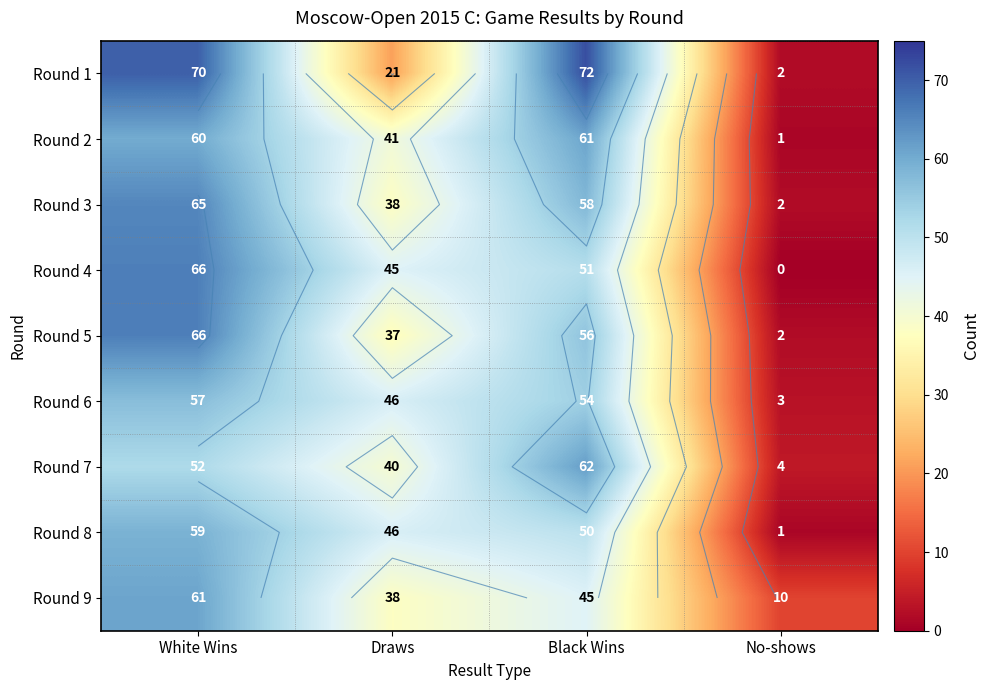

What is the spread (max minus min) of values at White Wins?

18